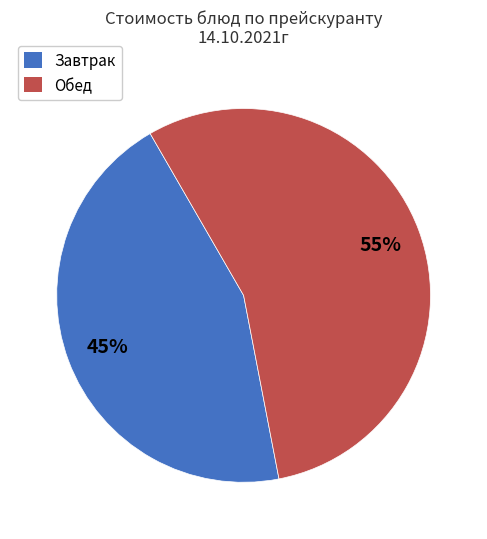

To the nearest percent, what is the average slice percentage?

50%